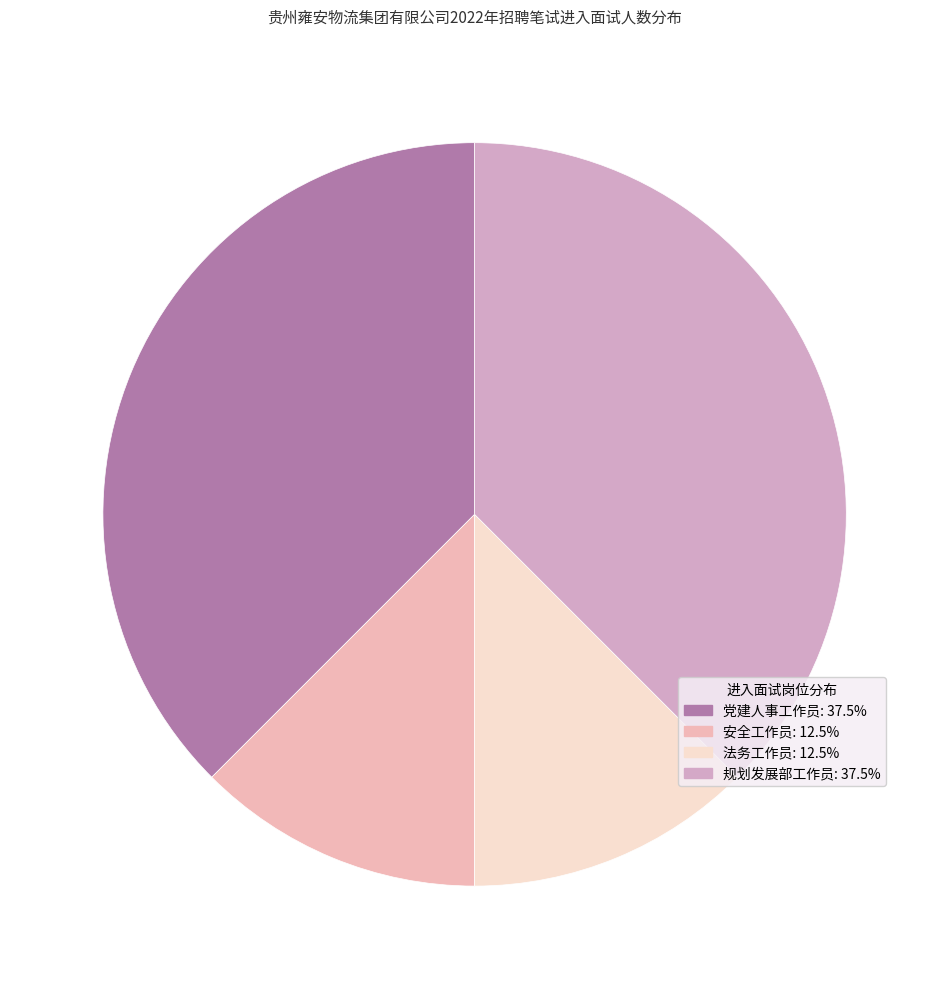

How many slices are in this pie chart?

4